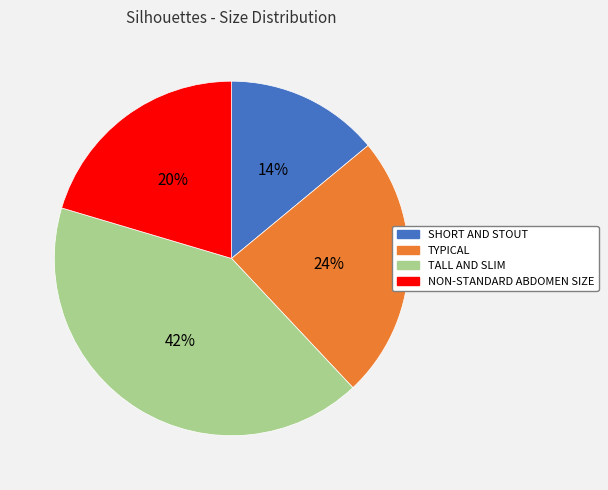

Do TYPICAL and SHORT AND STOUT together represent more than half of the pie?

No